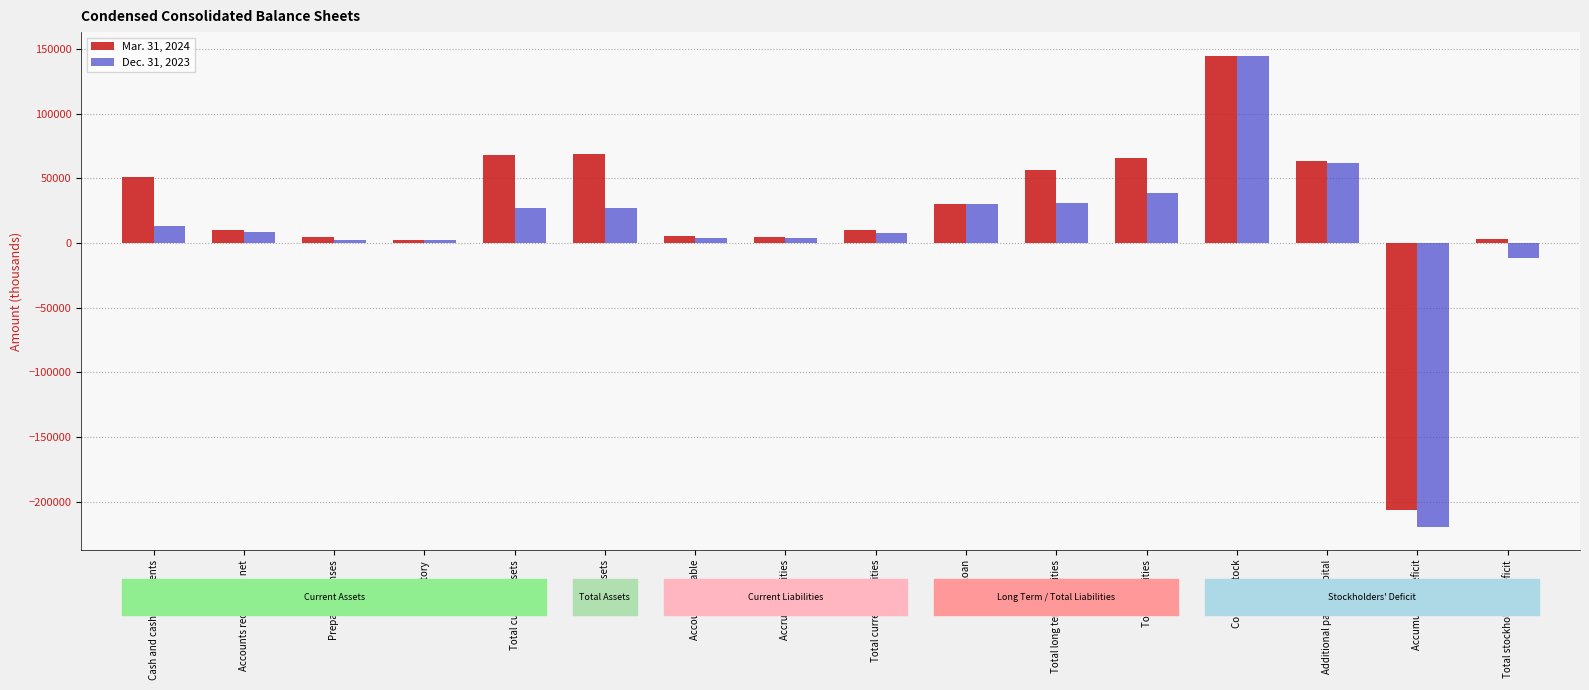

What is the smallest value displayed?

-219245